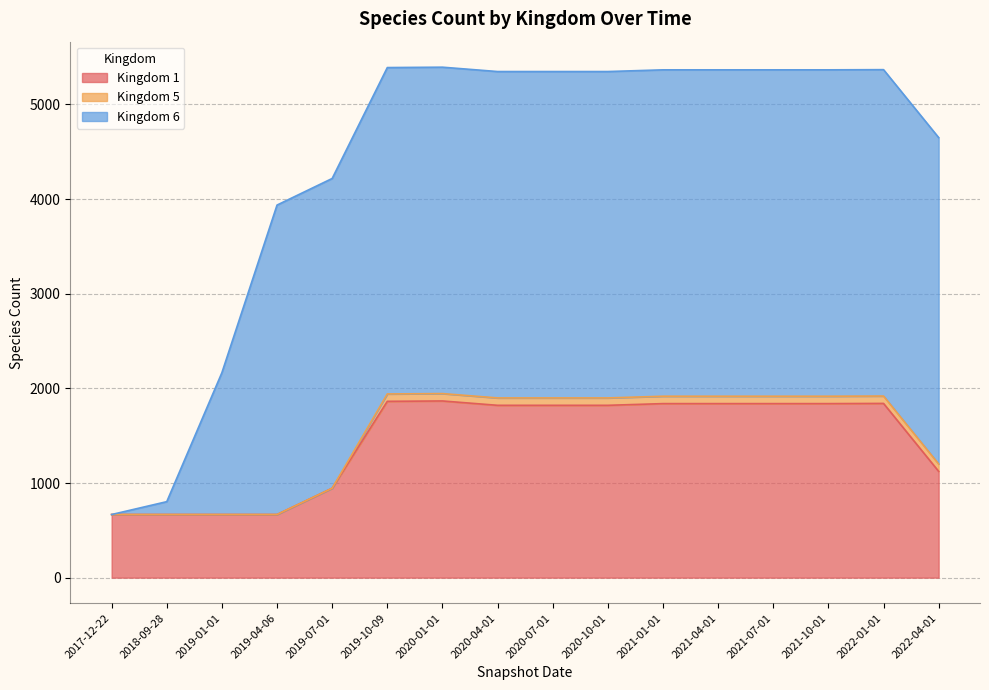

The value of Kingdom 1 at 2021-10-01 is 1839. True or false?

True